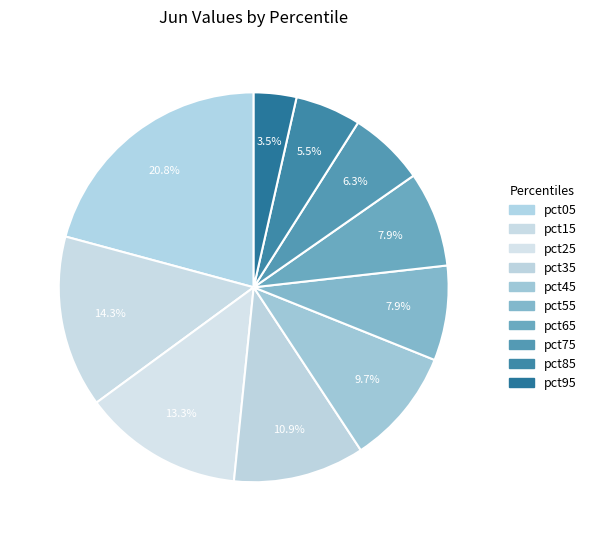

How many segments does this pie chart have?

10